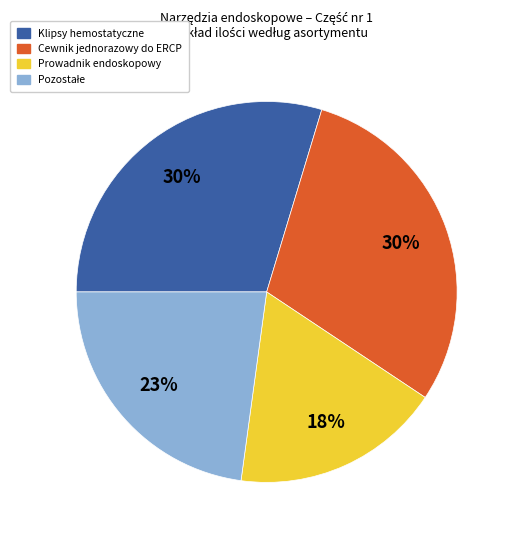

Is Prowadnik endoskopowy the majority of the pie?

No